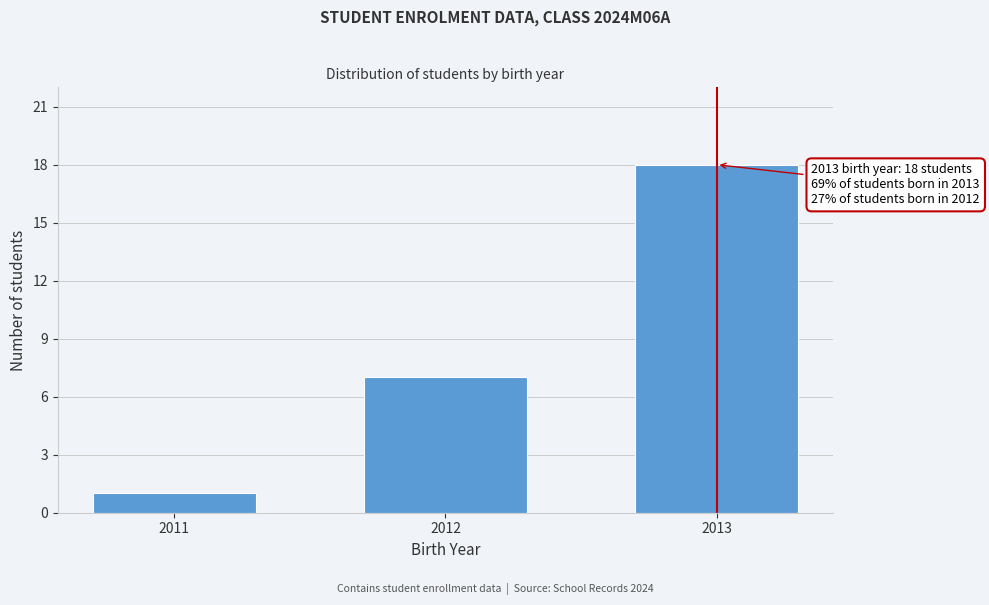

Reading right to left, what are all the values shown in this chart?

18	7	1